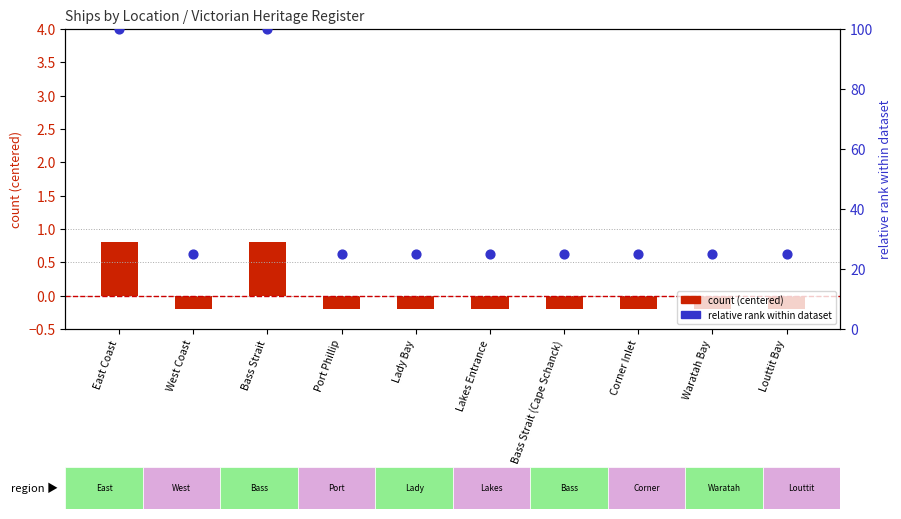

Which series contains the lowest Y value?

count (centered)